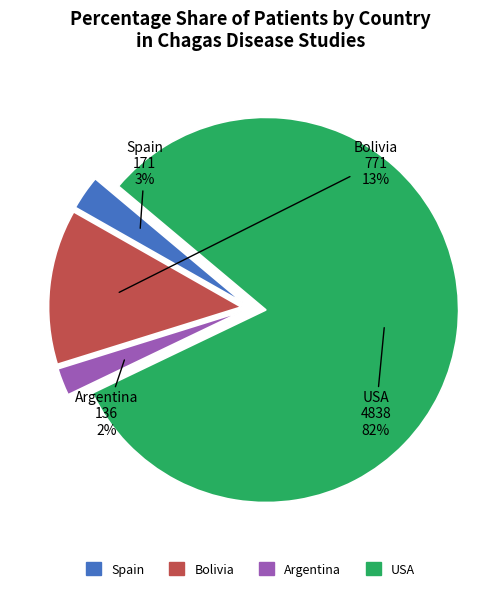

To the nearest percent, what is the average slice percentage?

25%